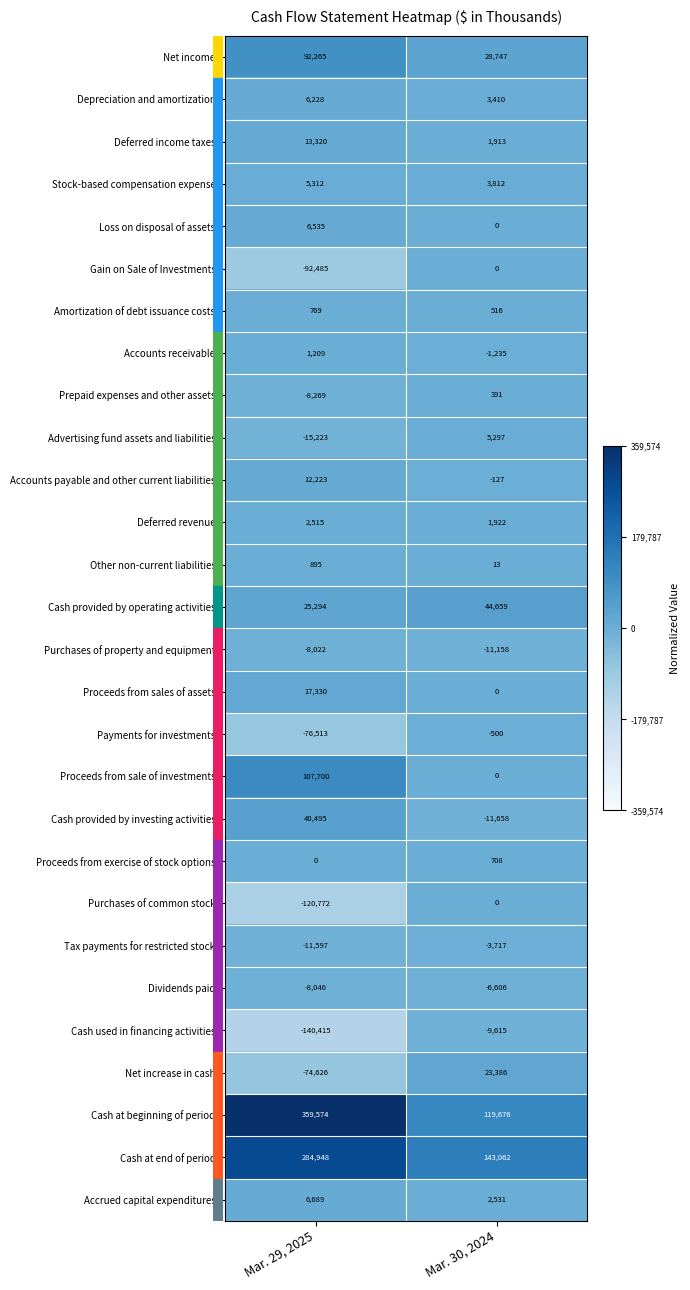

What is the minimum value shown in the chart?

-140415